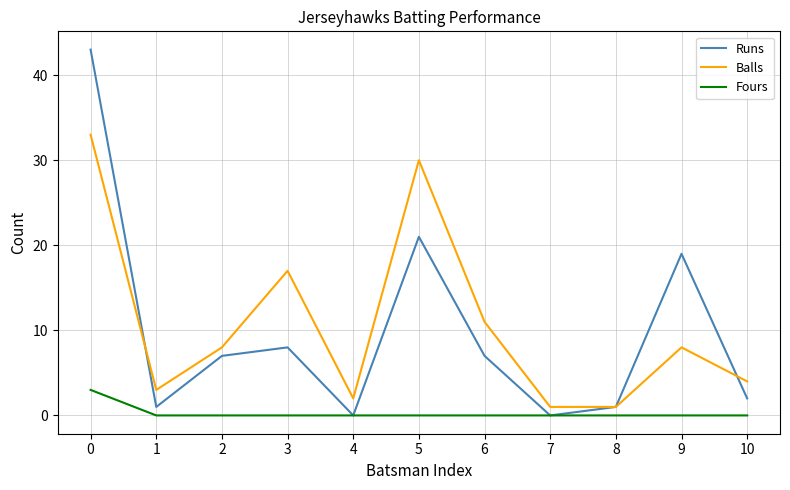

What is the difference between the maximum and minimum values in the Fours series?

3